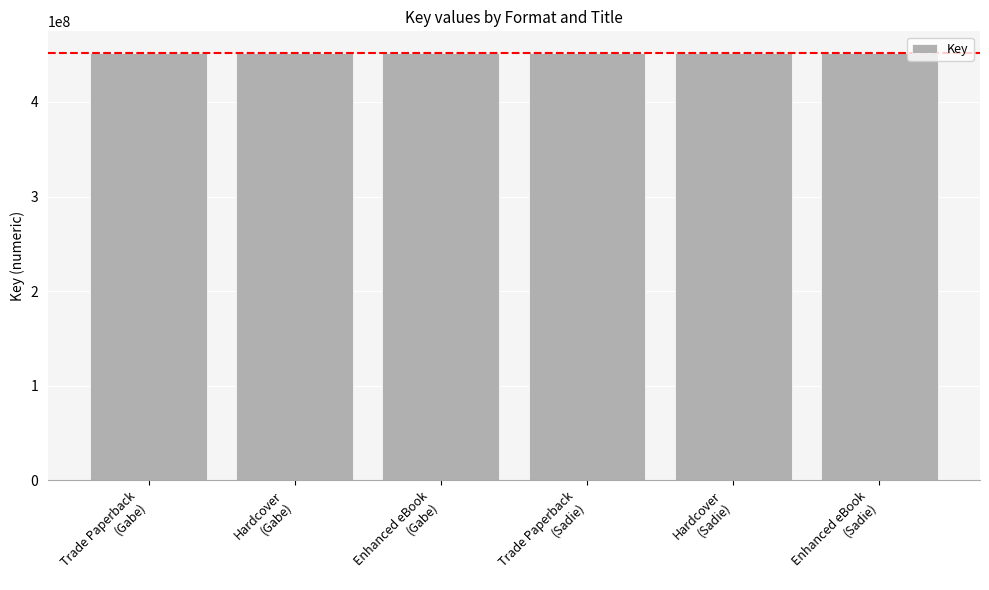

Is it true that the value at Hardcover
(Gabe) is 127218862?

False